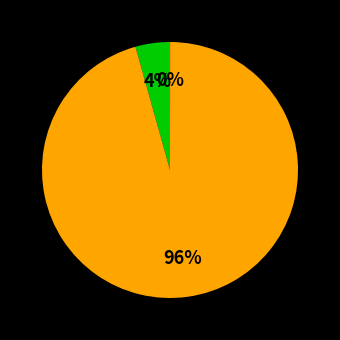

To the nearest percent, what is the average slice percentage?

33%